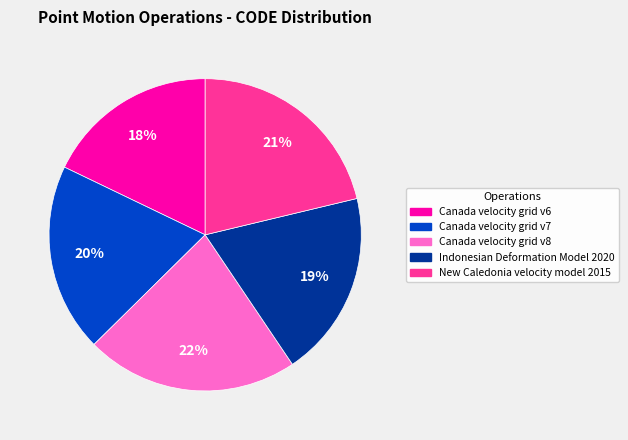

True or false: Canada velocity grid v7 accounts for 20% of the total.

True